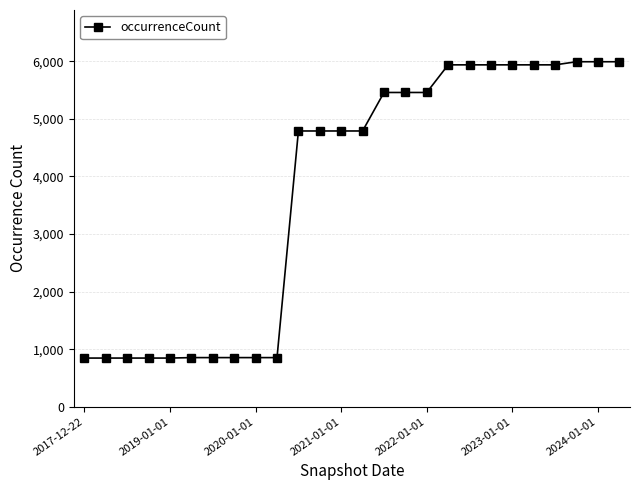

Does the chart display data point markers on the line(s)?

Yes